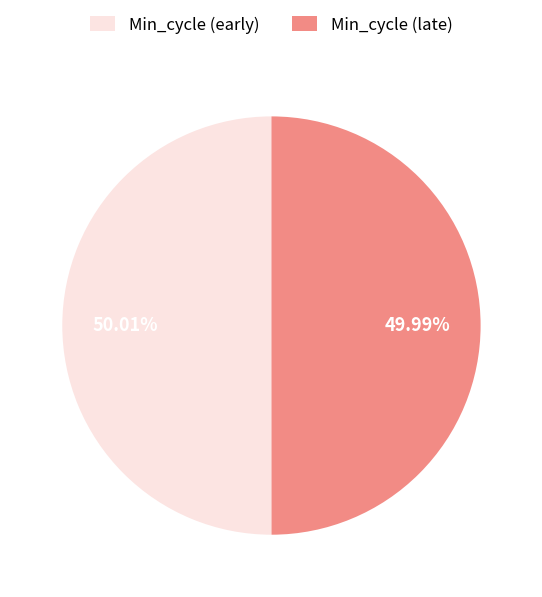

Combined, do Min_cycle (early) and Min_cycle (late) account for over 50%?

Yes